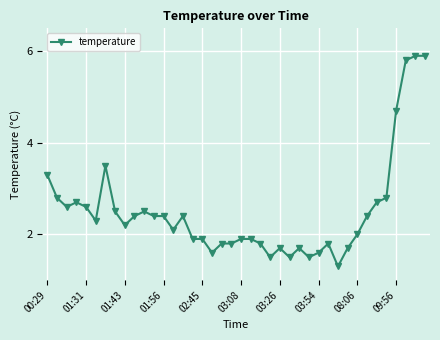

What is the difference between the maximum and minimum values?

4.6